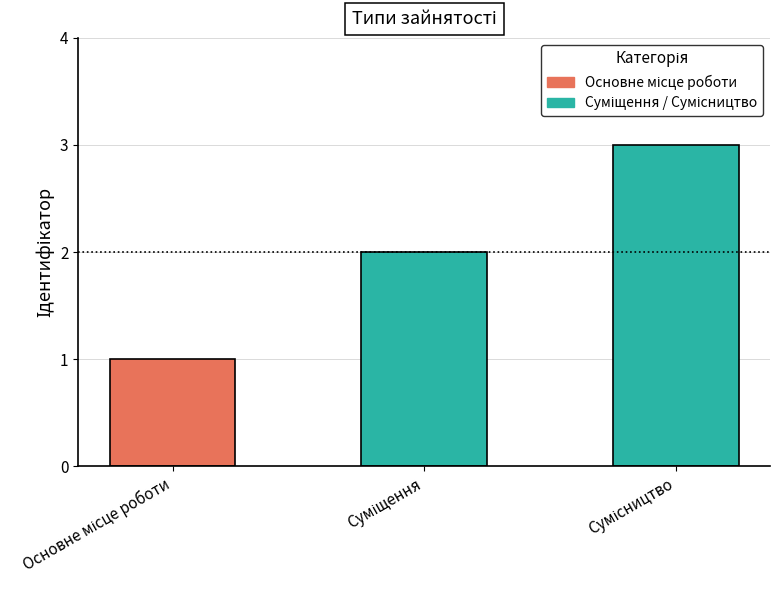

What is the maximum value shown in the chart?

3